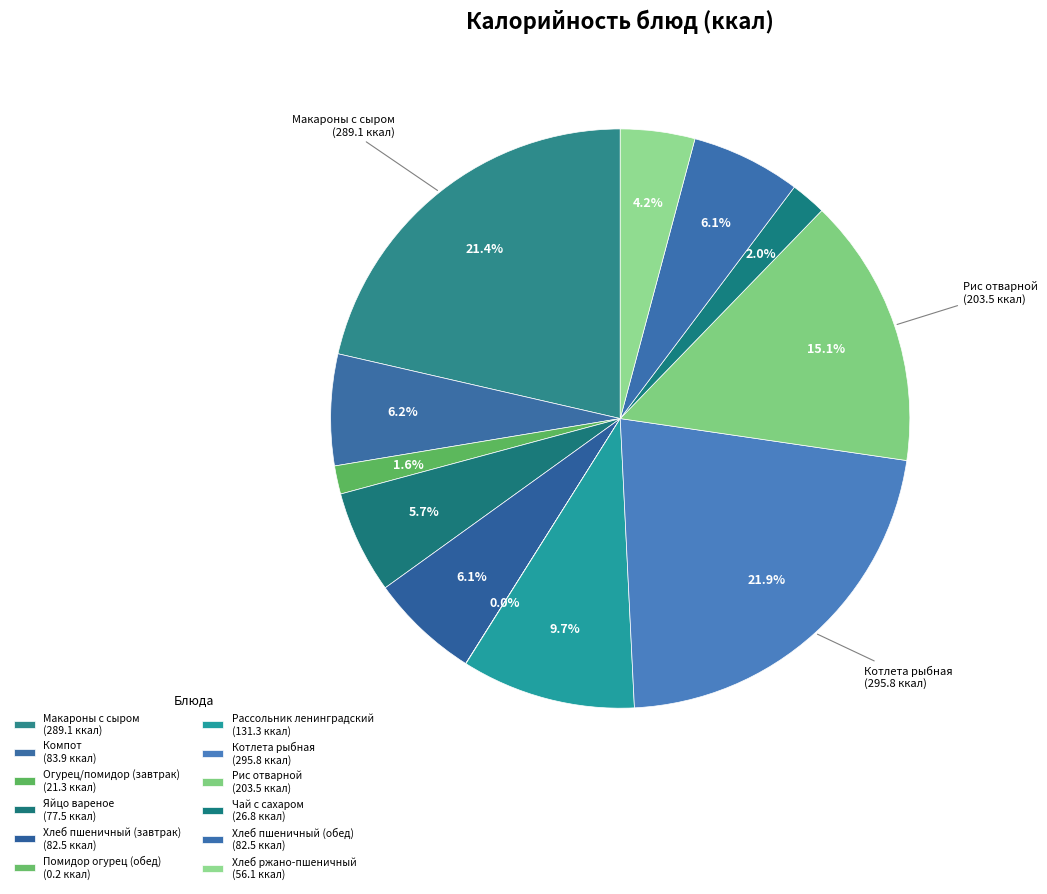

What percentage do Макароны с сыром and Хлеб пшеничный (завтрак) together represent?

27.5%